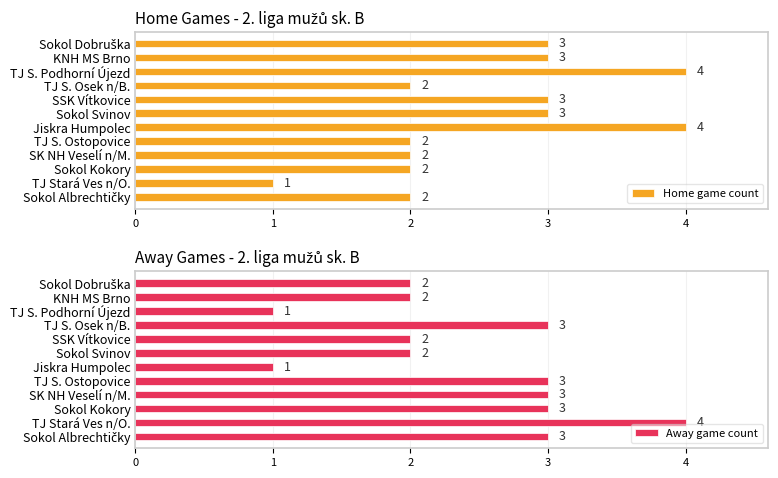

Count the Home game count values in the range 2 to 3.

9